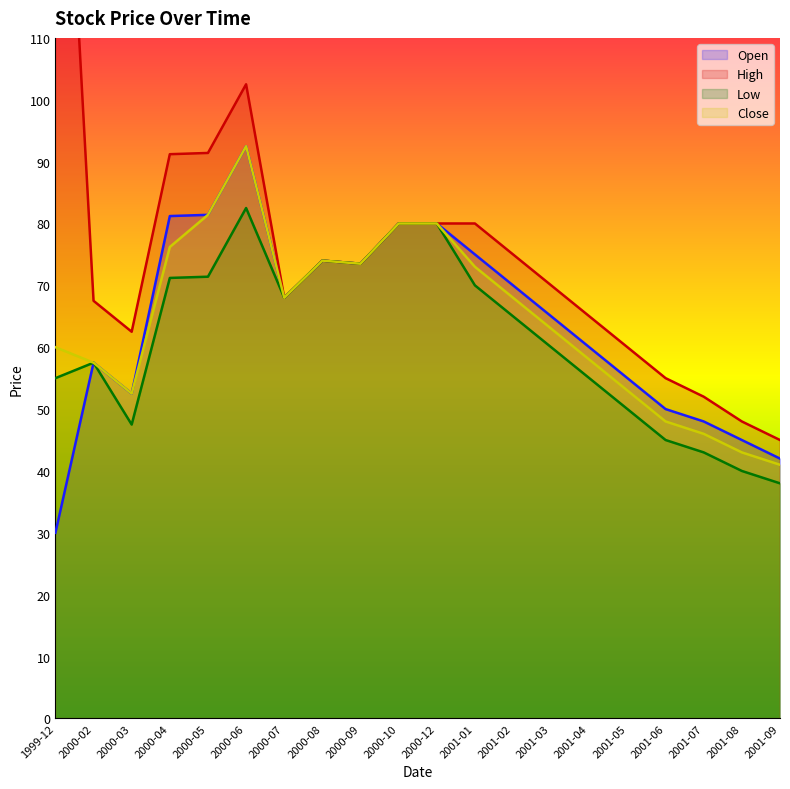

Count the number of categories in the chart.

20